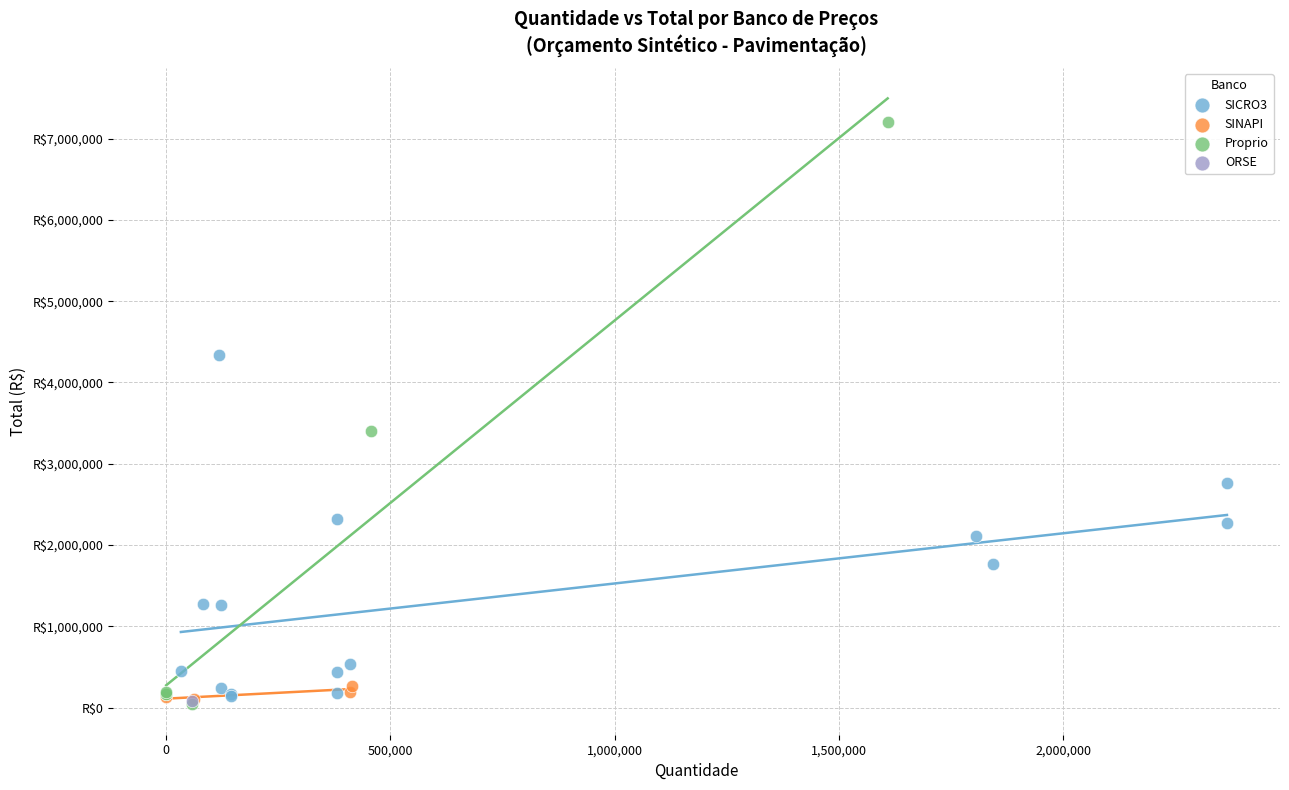

What are all the series names shown in the legend?

SICRO3, SINAPI, Proprio, ORSE